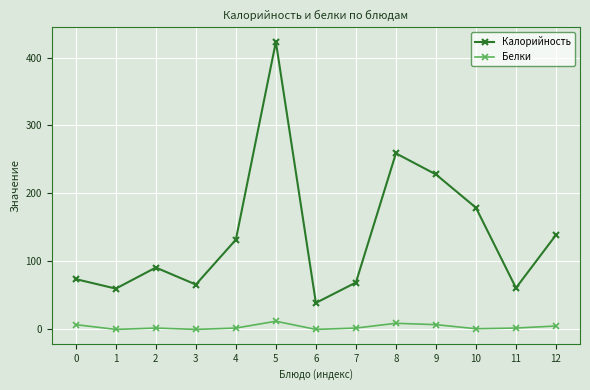

What is the greatest value displayed?

423